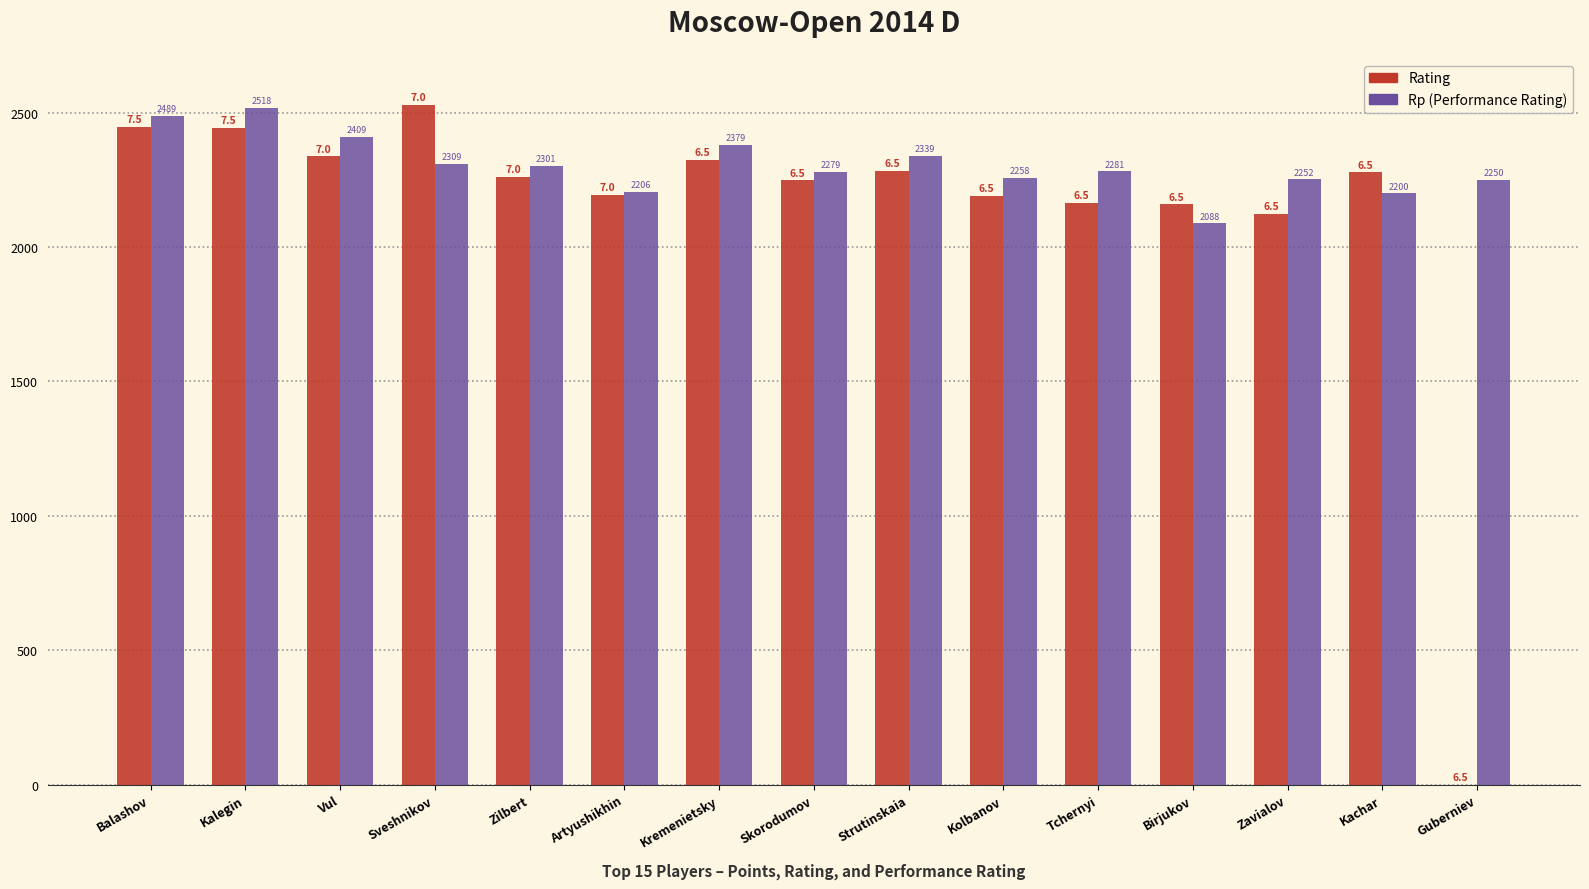

At which category is the sum across all series the highest?

Kalegin